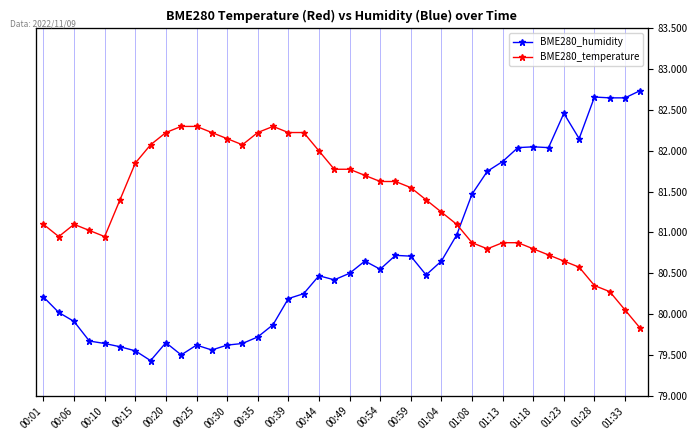

Which series has the largest total across all categories?

BME280_temperature